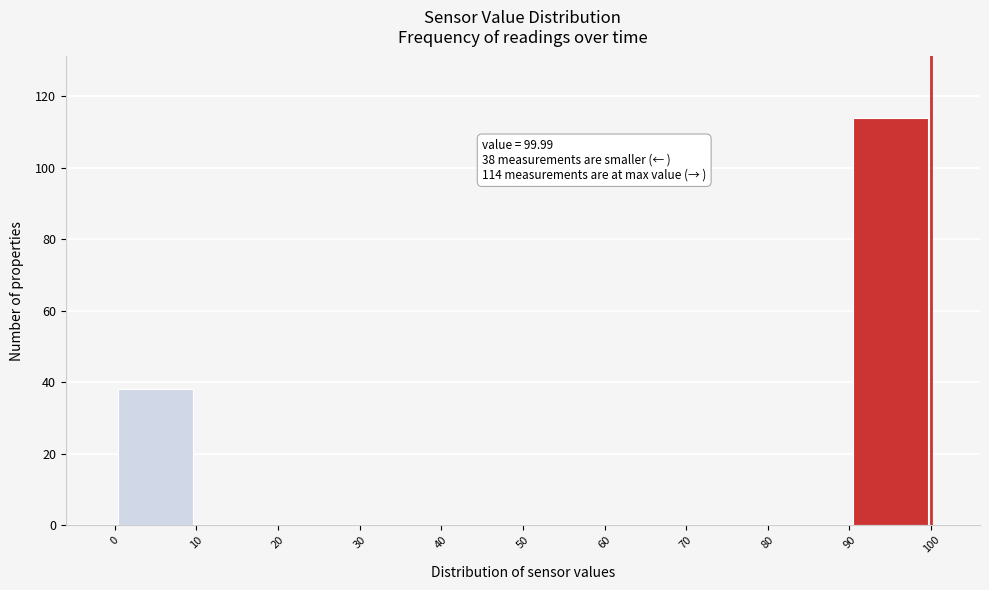

Over which range of the x-axis is the bar tallest?

90 to 100